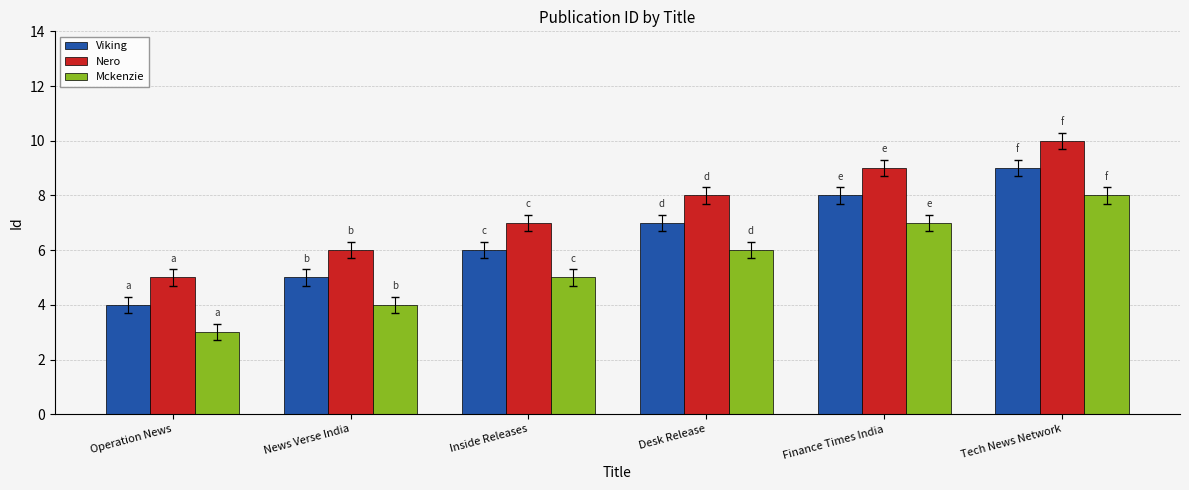

What is the maximum value for Viking?

9